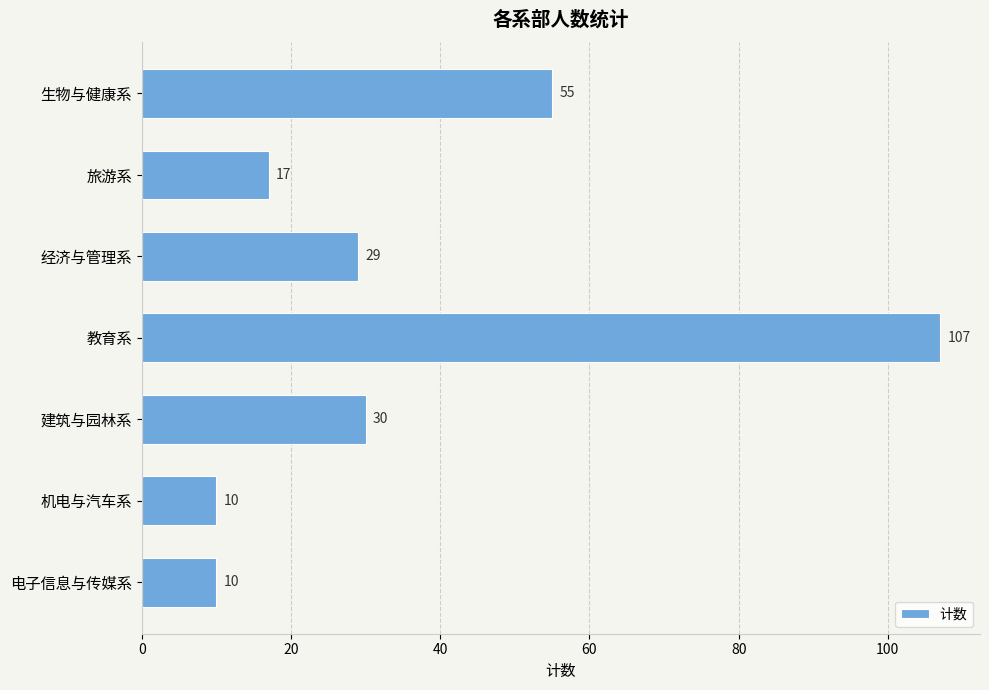

What is the ratio of the value at 机电与汽车系 to the value at 旅游系?

0.6